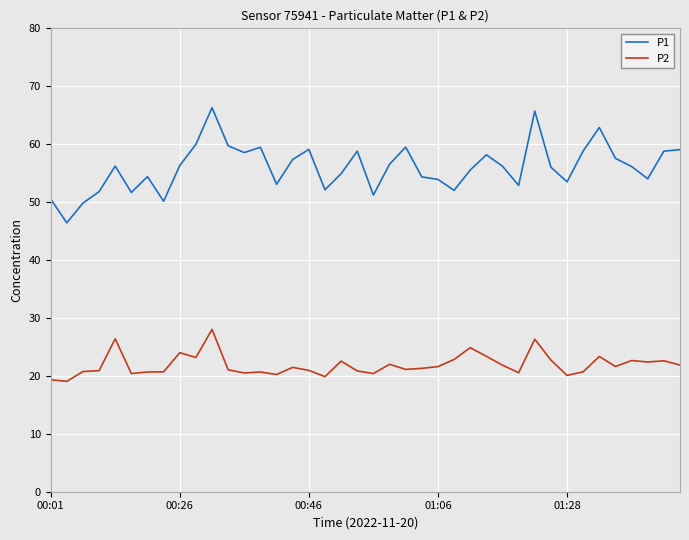

True or false: P2 has more than 0 points higher than both neighbors.

True